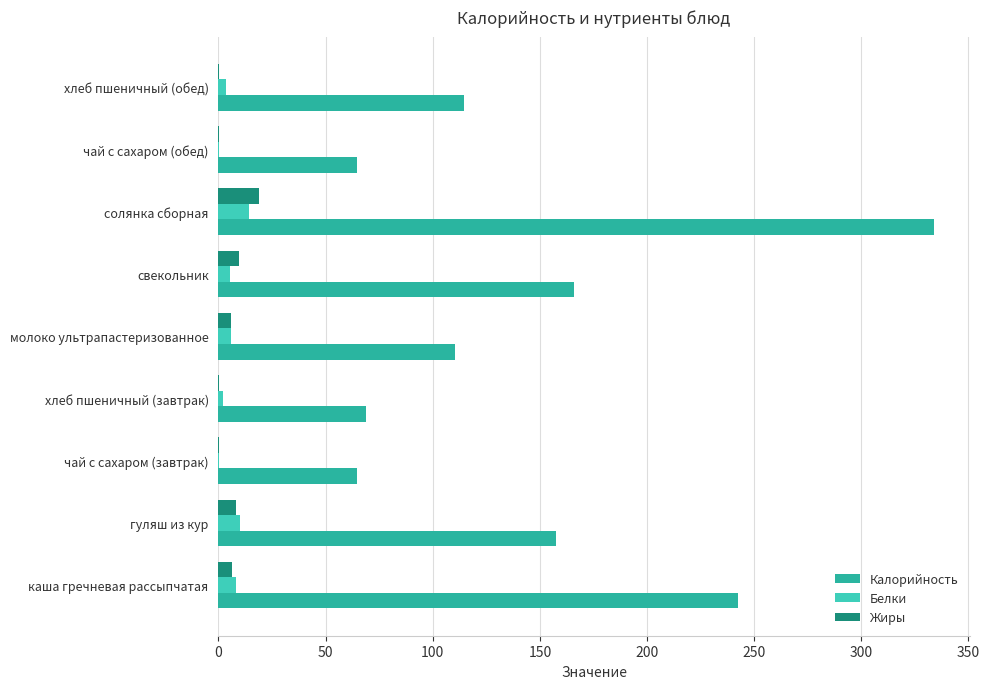

At which category does the chart reach its peak across all series?

солянка сборная